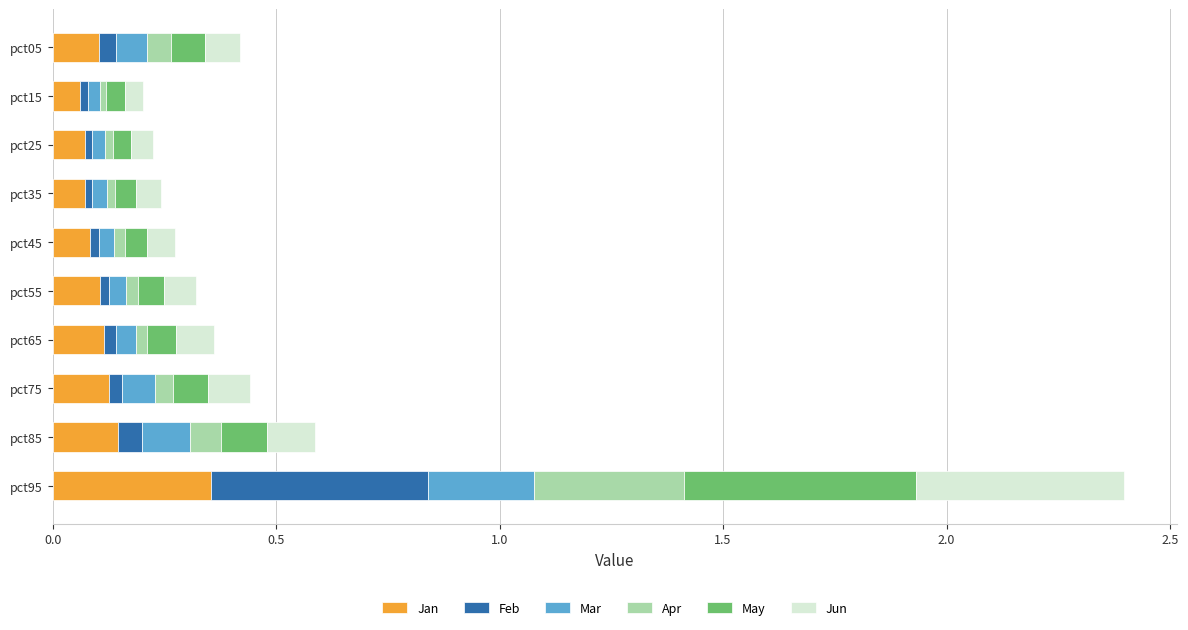

At which category is the sum across all series the highest?

pct95